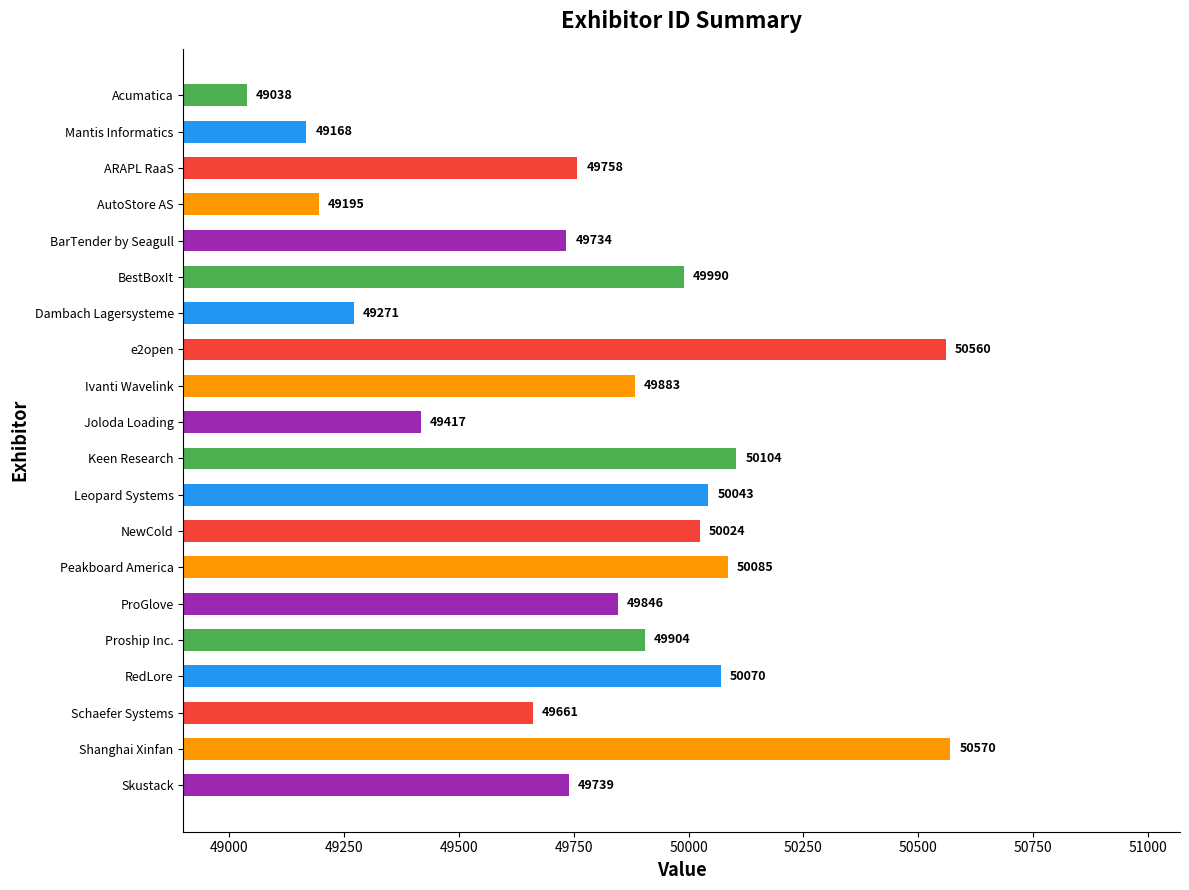

Read the value at Peakboard America.

50085